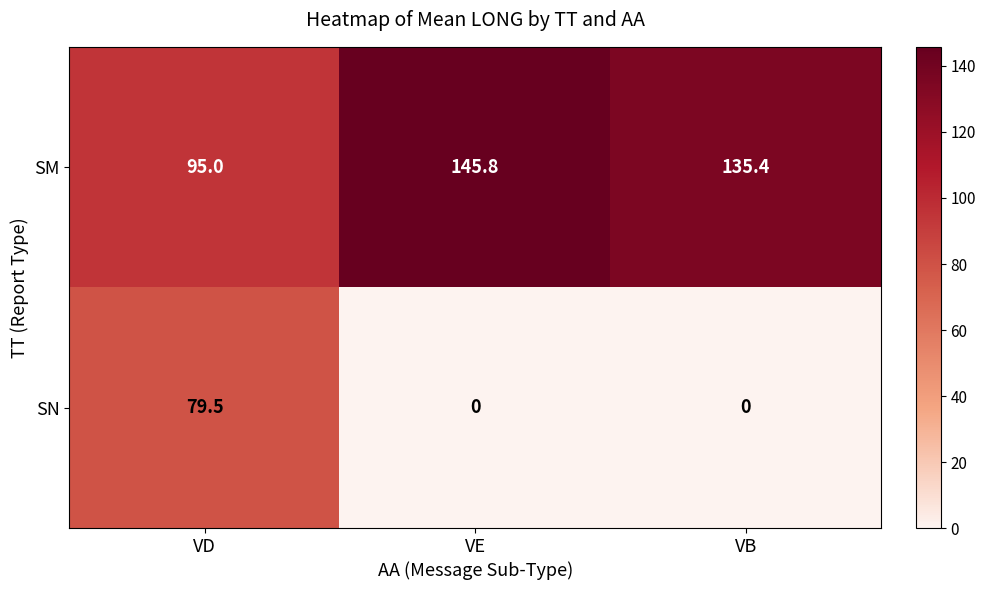

Reading left to right, extract all data points from this chart.

SM: 95.0	145.8	135.4
SN: 79.5	0.0	0.0